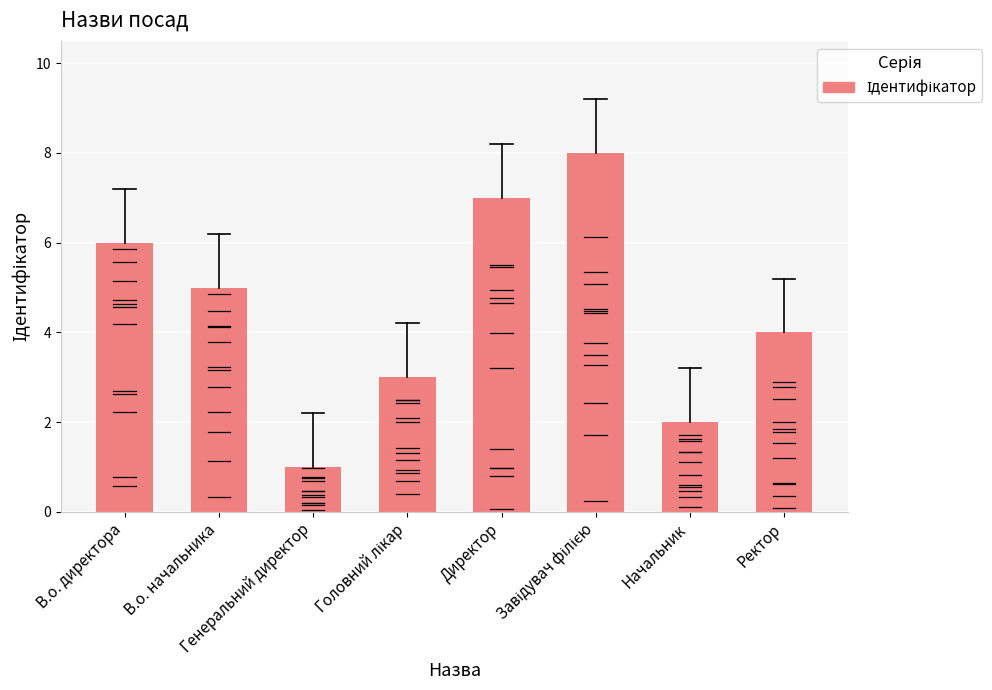

What is the greatest value displayed?

8